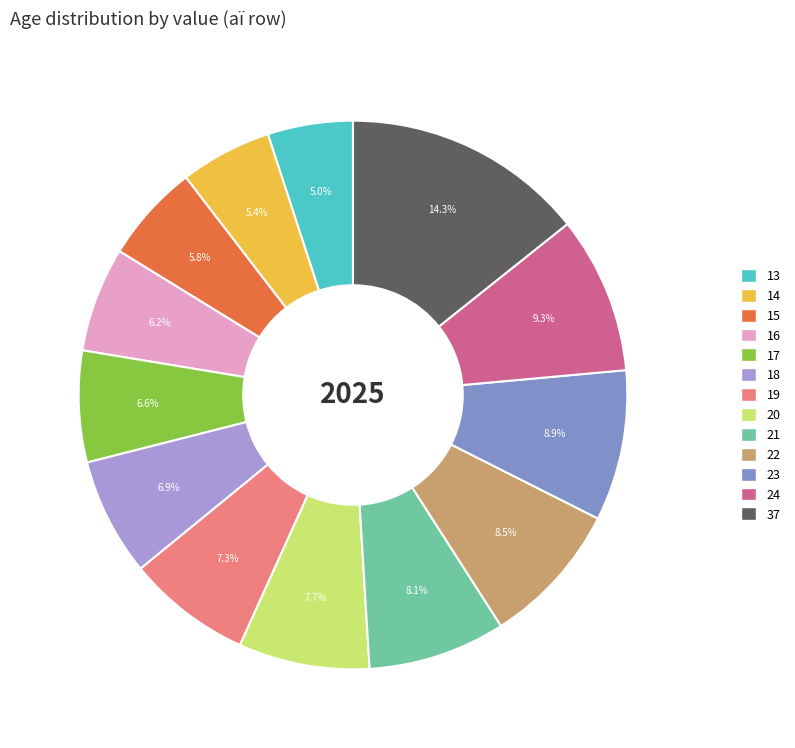

The 17 slice represents 15% of the pie. True or false?

False